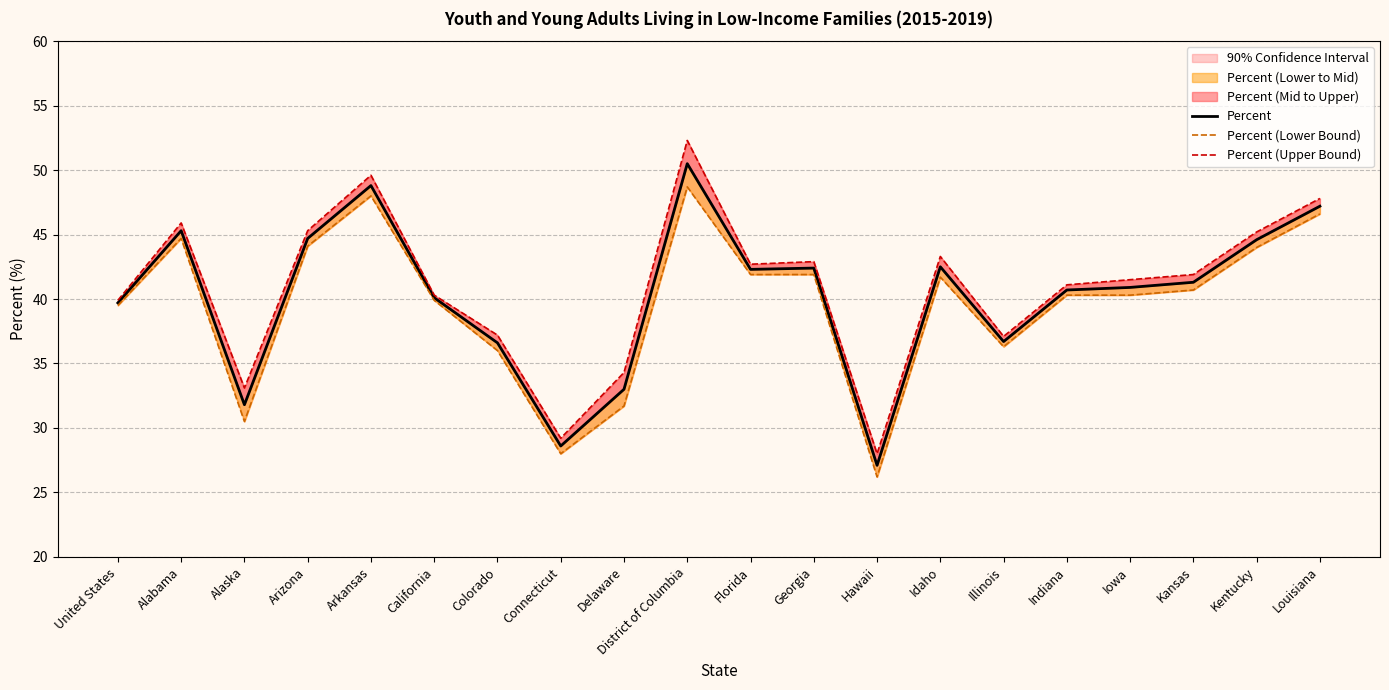

What is the label of the 8th point from the right?

Hawaii